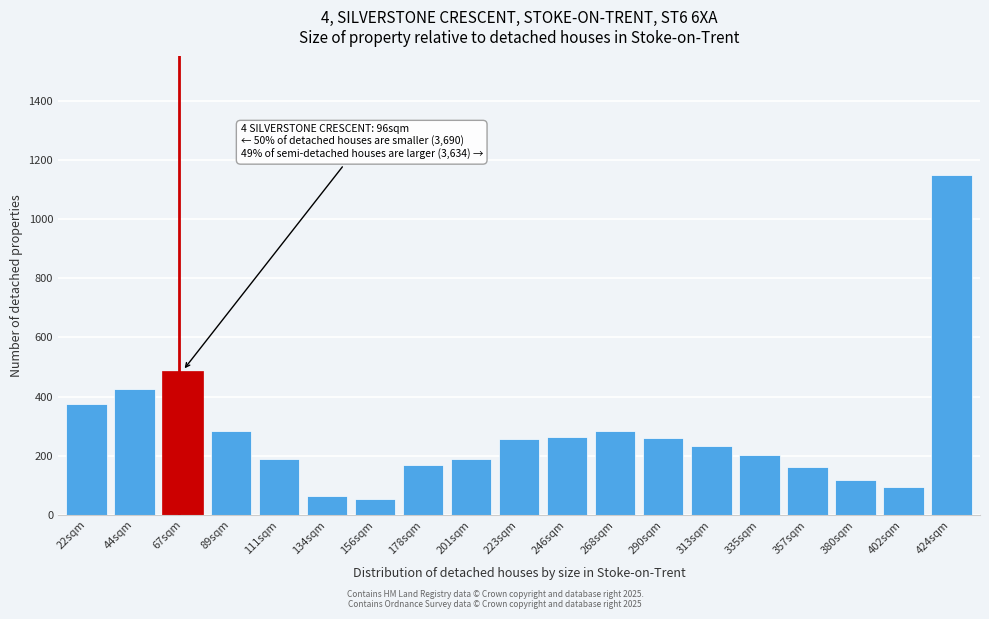

What is the average value?

277